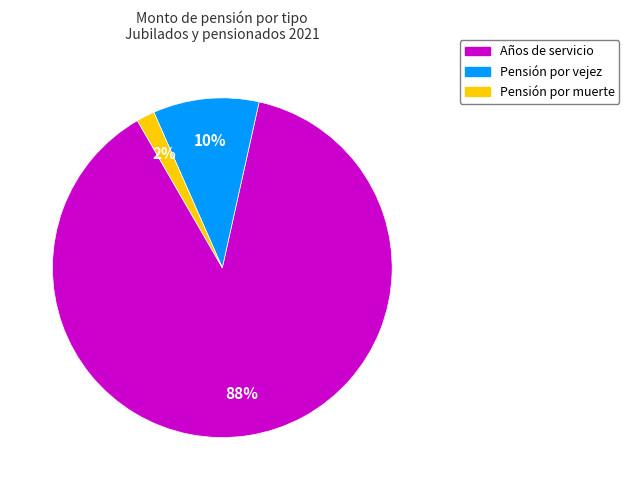

The Años de servicio slice represents 88% of the pie. True or false?

True